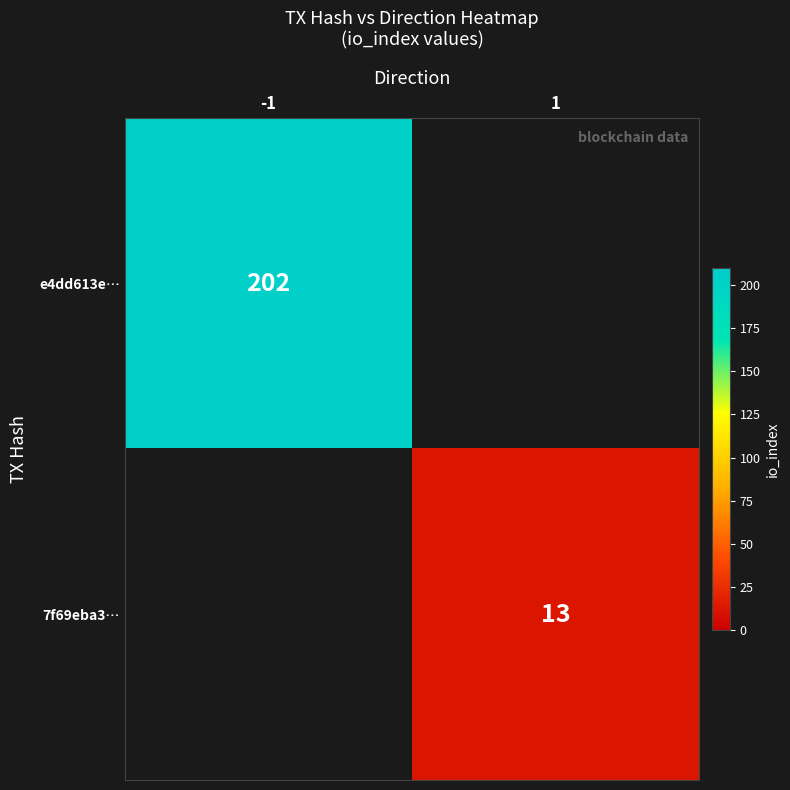

The e4dd613e… series shows 202 at -1. True or false?

True